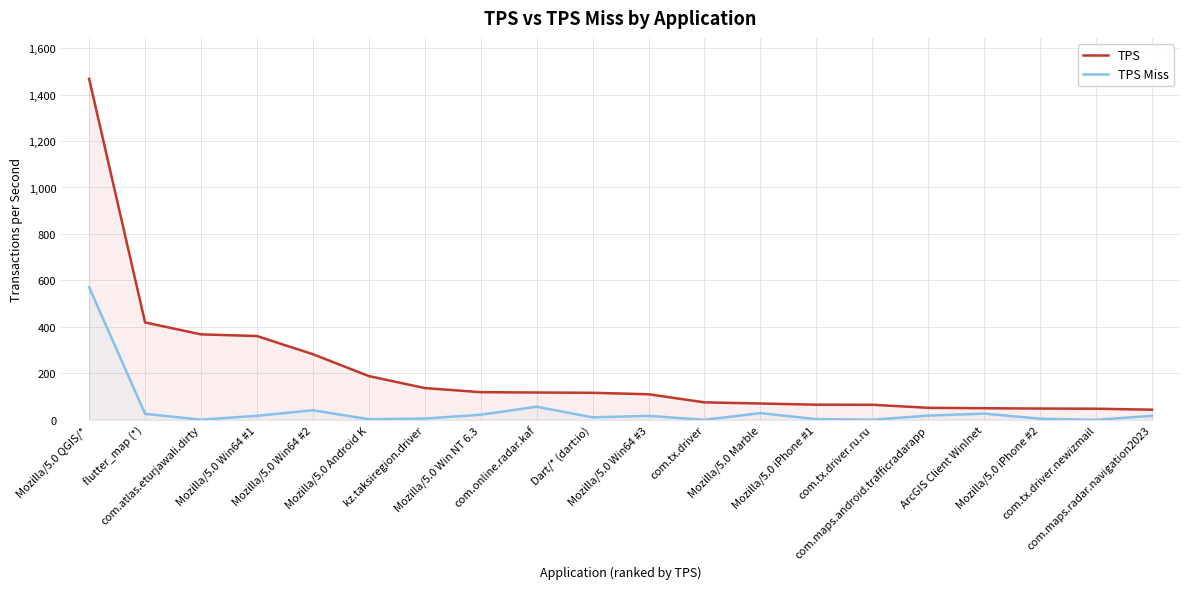

True or false: TPS has a value of 136.9 at kz.taksiregion.driver.

True